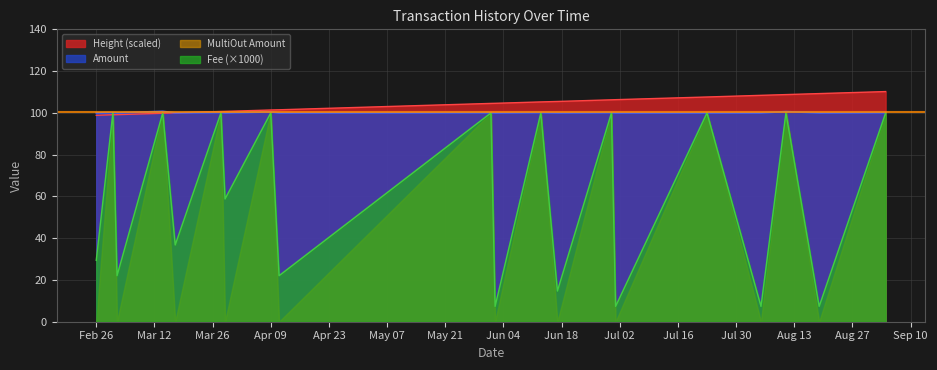

True or false: Height has more than 1 points higher than both neighbors.

False